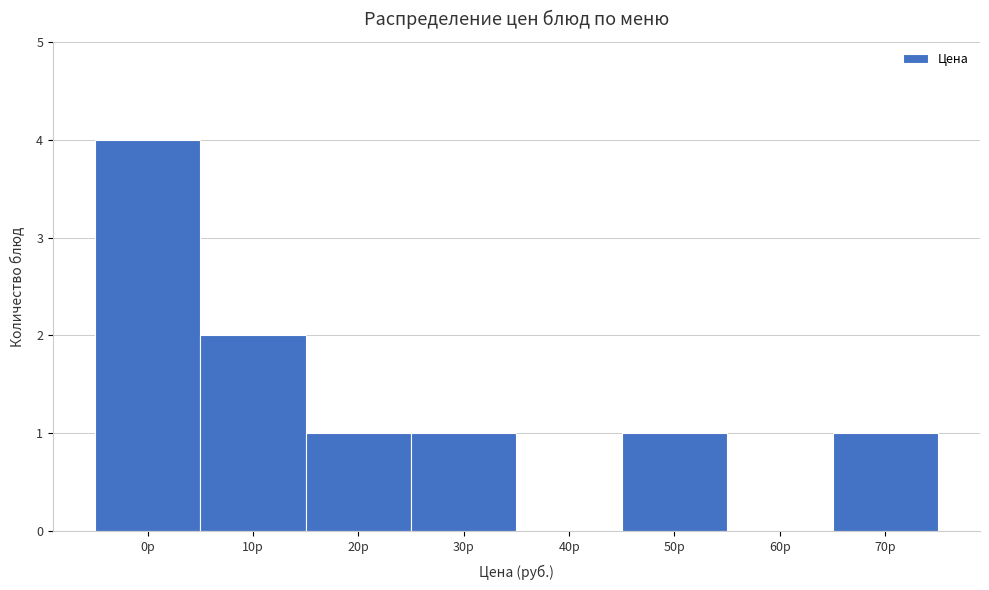

Reading right to left, extract all data points from this chart.

70р=1	60р=0	50р=1	40р=0	30р=1	20р=1	10р=2	0р=4